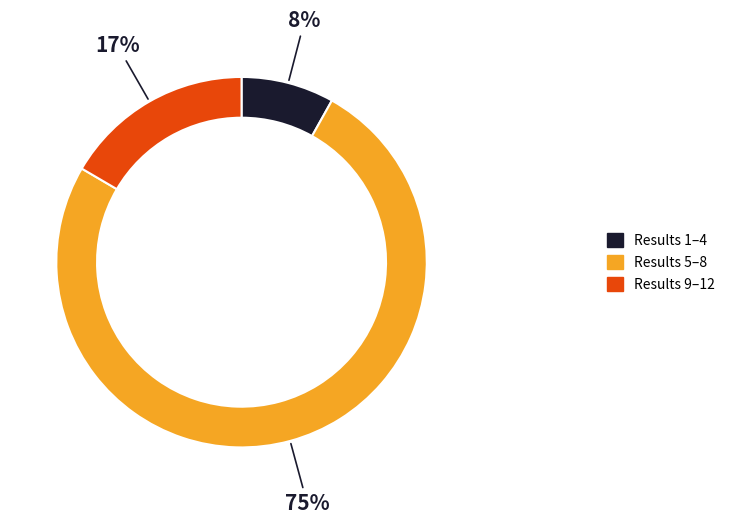

To the nearest percent, what portion does Results 5–8 represent?

75%